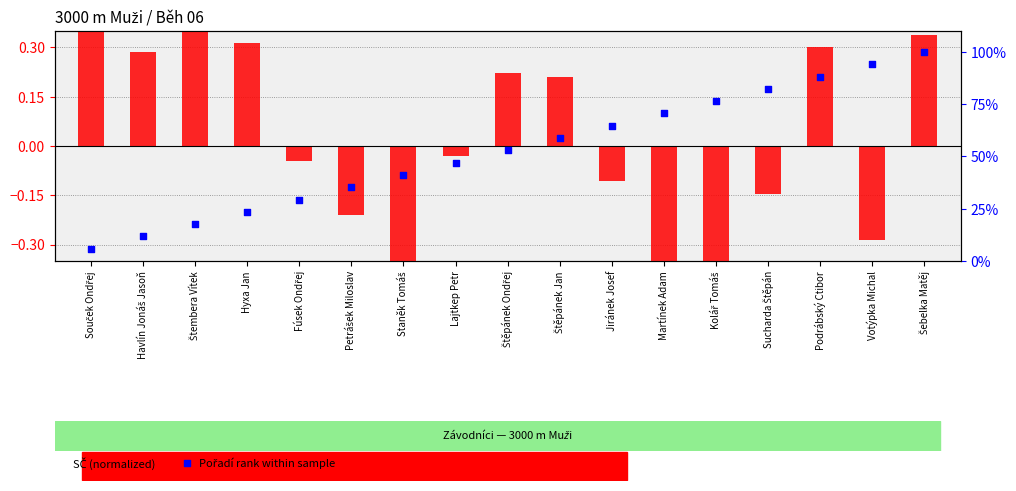

At which category is the sum across all series the highest?

Šebelka Matěj